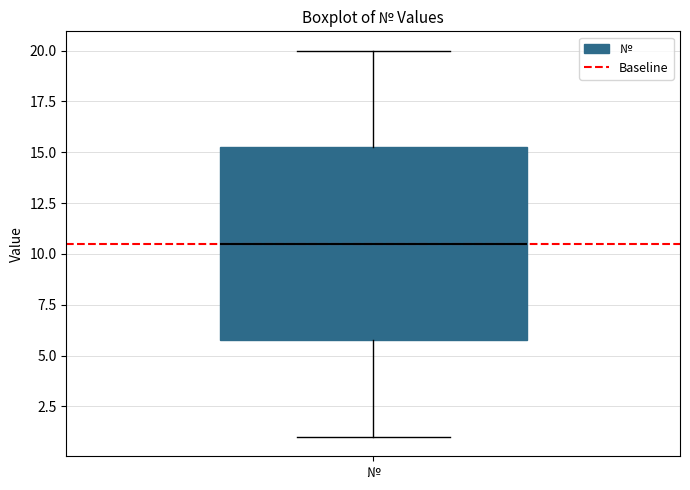

Read this box plot against the y-axis: the position of the median line, the range covered by the box, and the ends of both whiskers. The values are not printed on the chart, so give them approximately, as read against the axis.

median 10.5, box 6.0 to 15.5, whiskers 1.0 to 20.0